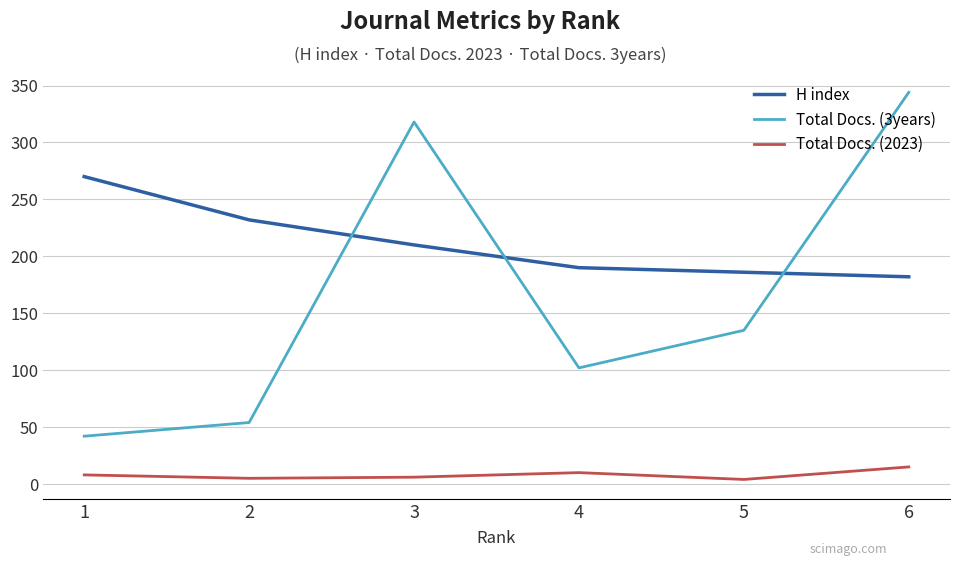

List the series in order of their overall mean, lowest first.

Total Docs. (2023), Total Docs. (3years), H index